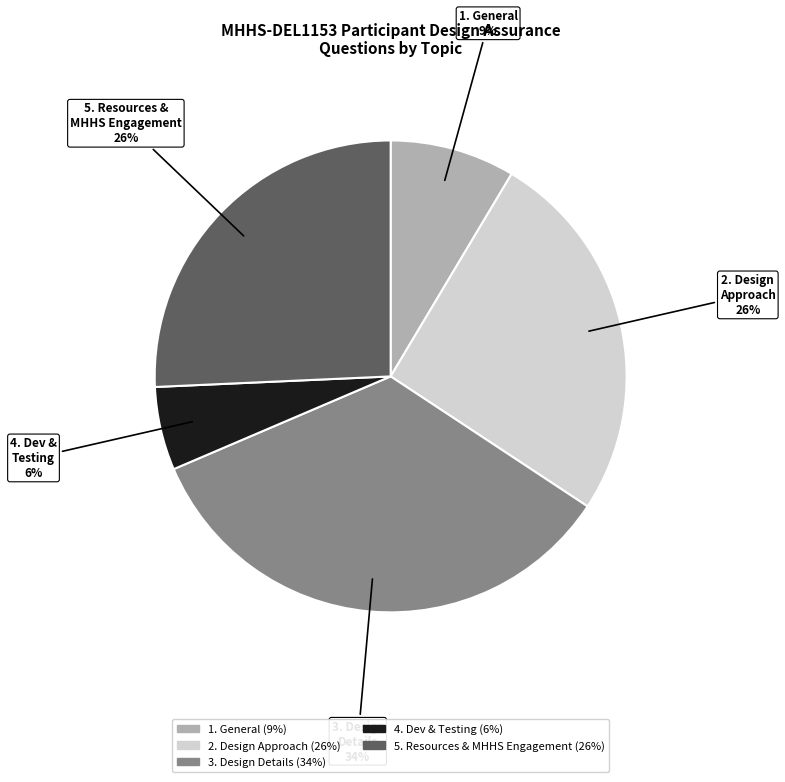

How many slices are in this pie chart?

5